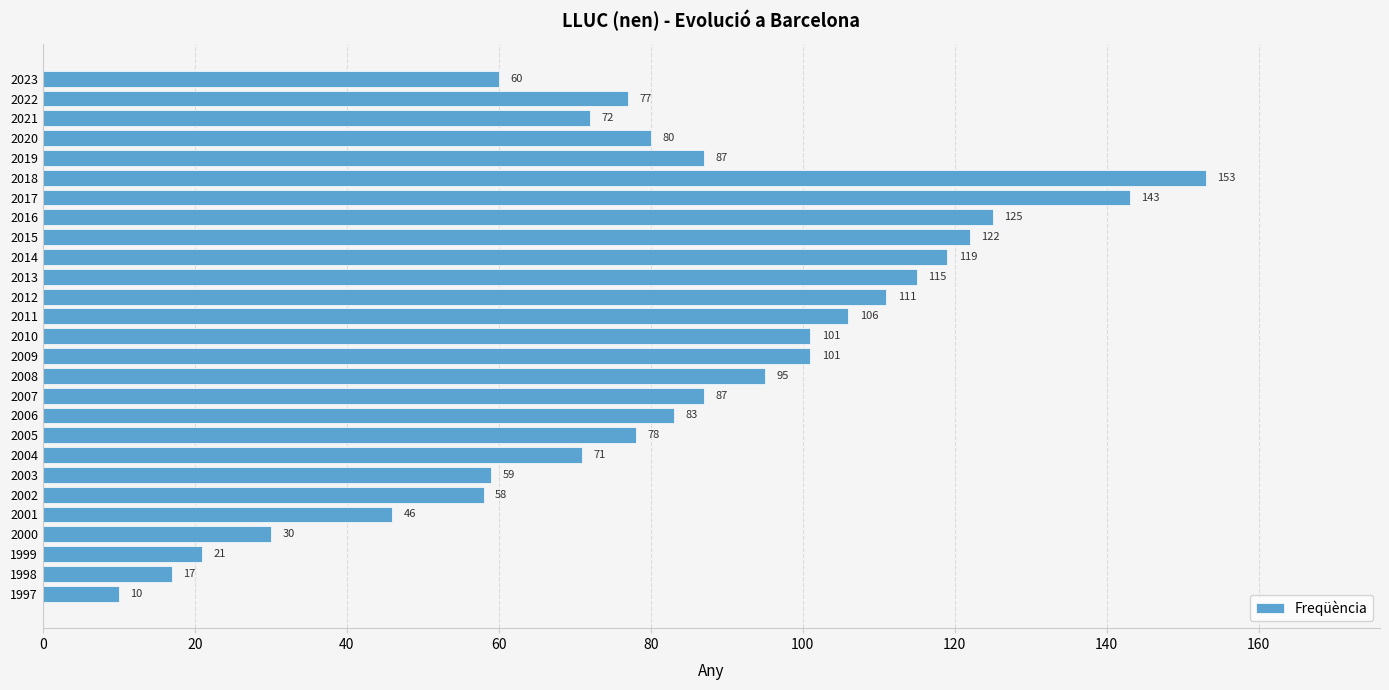

What is the change in value from 2003 to 2004?

+12